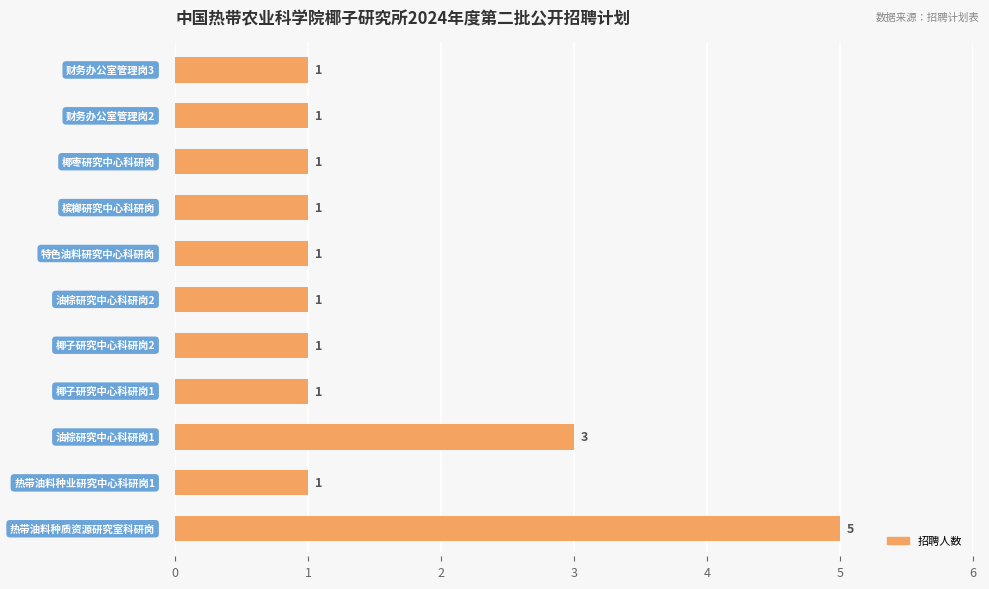

What is the sum of all values?

17